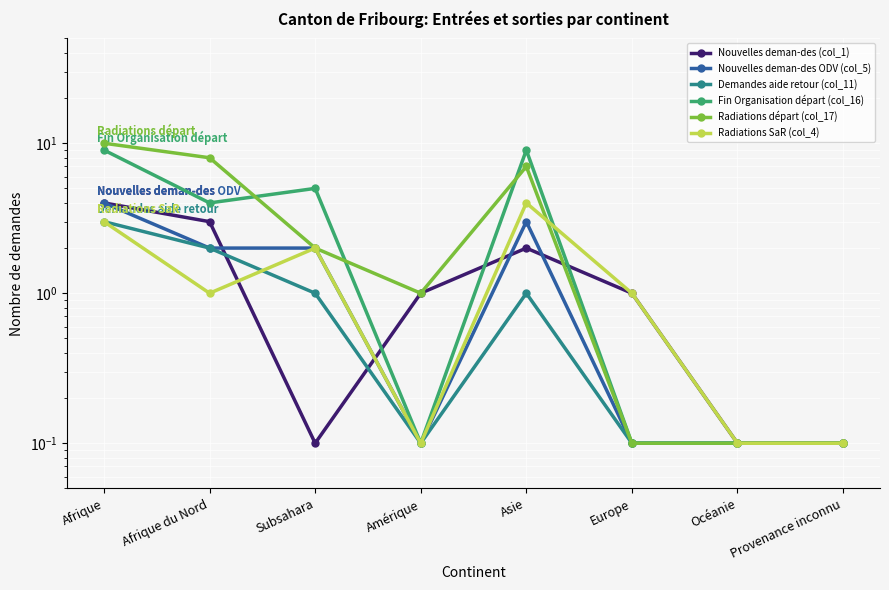

Between which two adjacent categories do Nouvelles deman-des ODV (col_5) and Nouvelles deman-des (col_1) first intersect?

Afrique du Nord and Subsahara